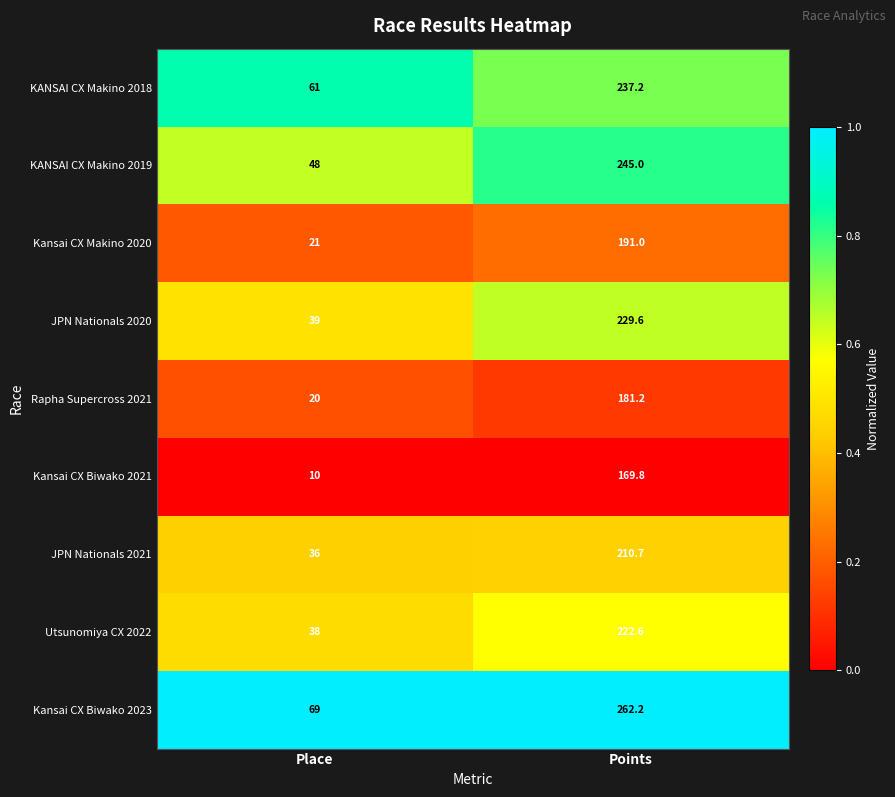

At which category is the sum across all series the highest?

Points